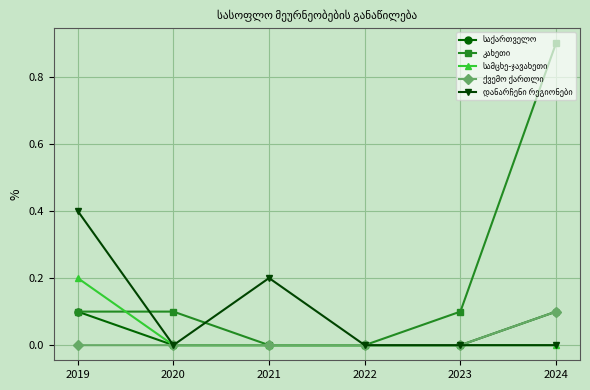

At which category is the sum across all series the highest?

2024